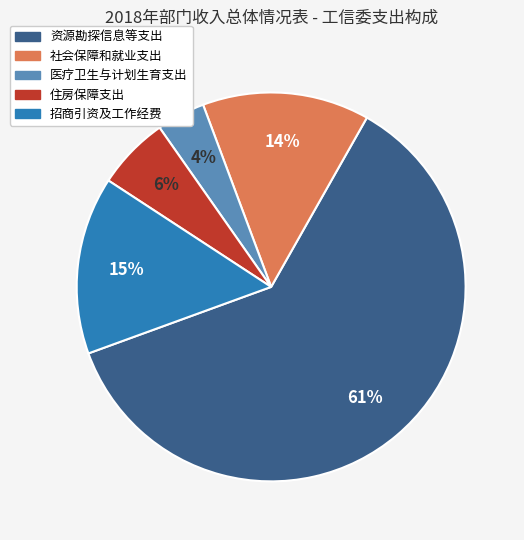

Count the number of slices in the pie.

5